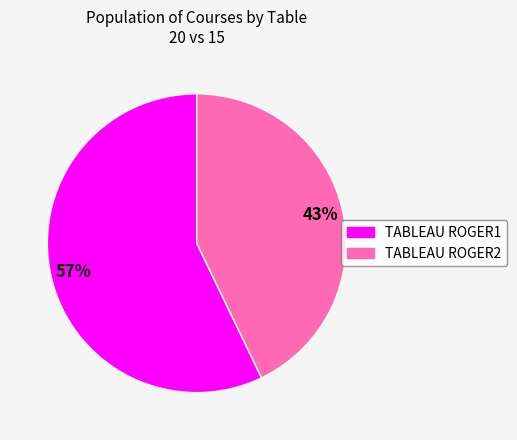

Do TABLEAU ROGER2 and TABLEAU ROGER1 together represent more than half of the pie?

Yes